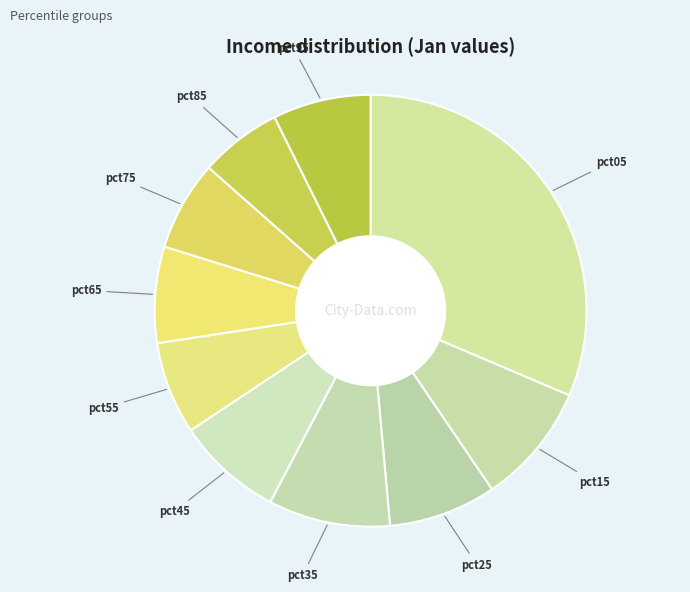

How many segments does this pie chart have?

10